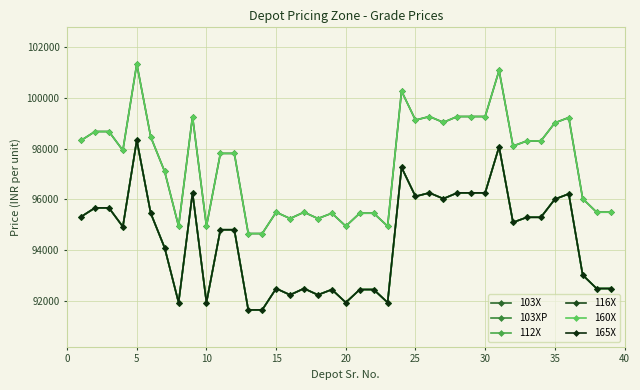

Does the chart have visible grid lines?

Yes